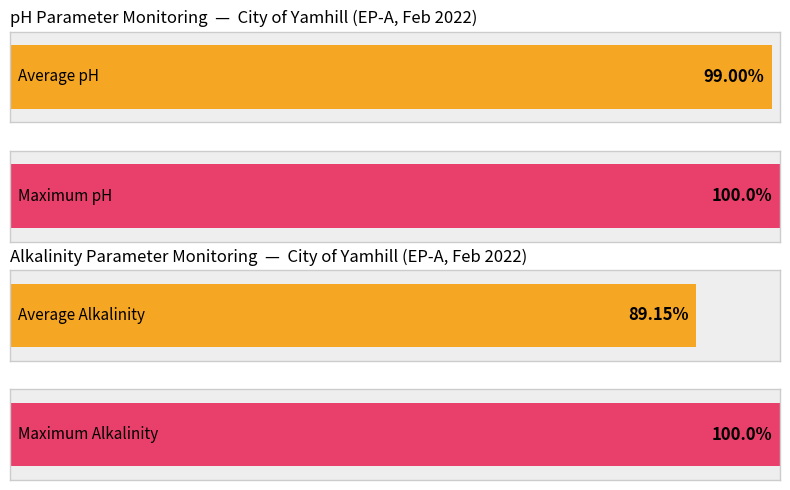

Between 22 and 19, which is larger?

22